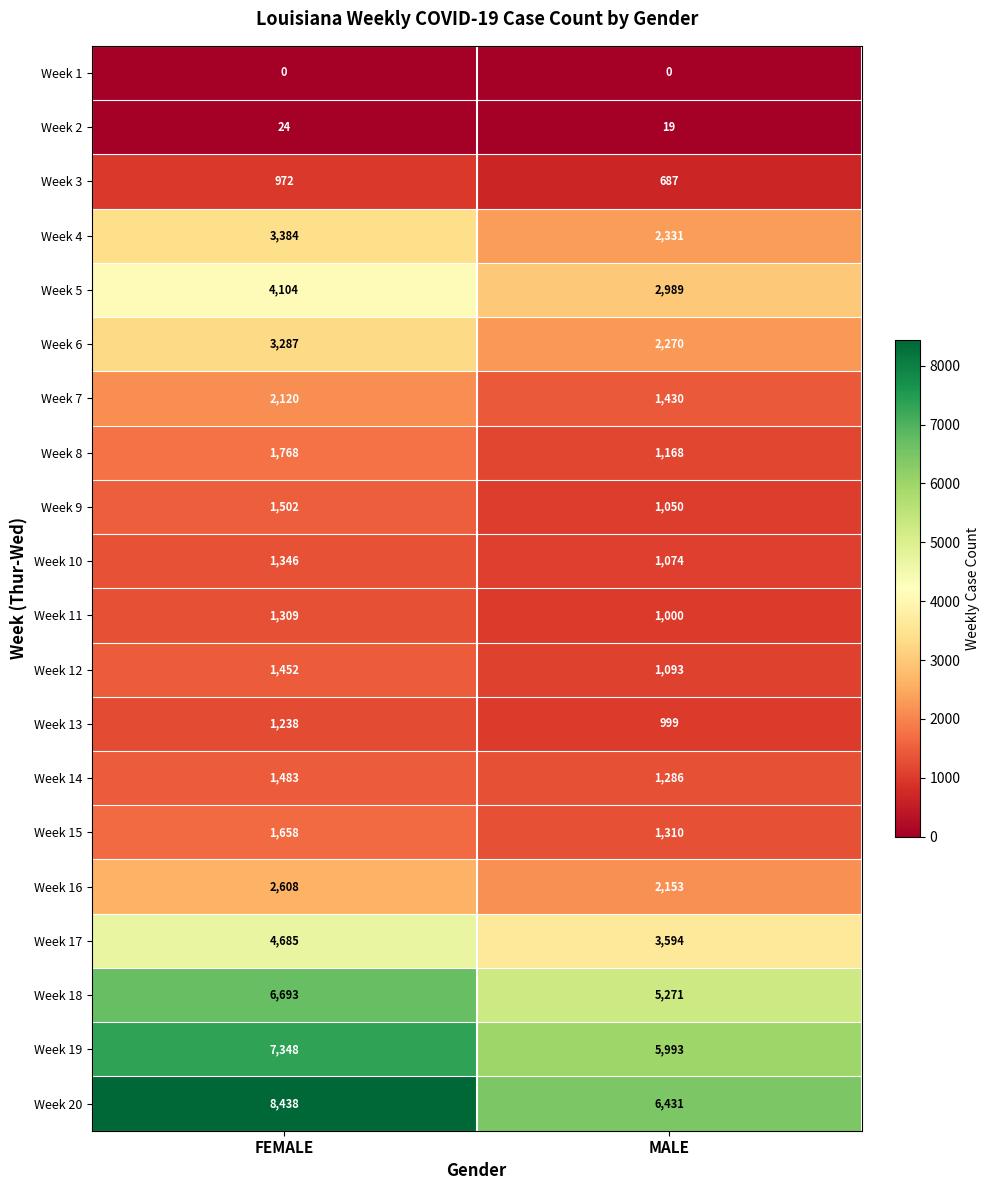

Rank the series by their maximum value, from lowest to highest.

Week 1, Week 2, Week 3, Week 13, Week 11, Week 10, Week 12, Week 14, Week 9, Week 15, Week 8, Week 7, Week 16, Week 6, Week 4, Week 5, Week 17, Week 18, Week 19, Week 20